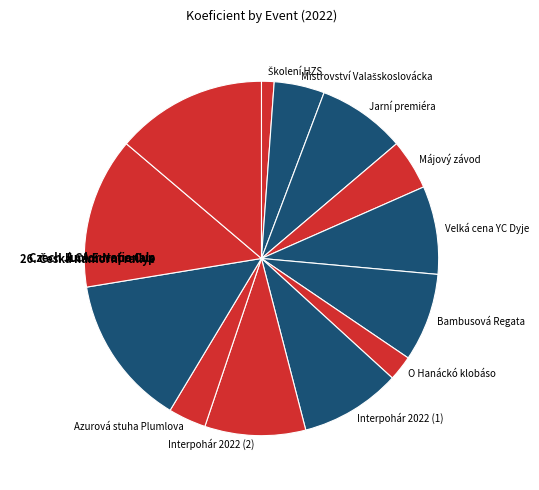

To the nearest percent, what is the combined percentage of O Hanáckó klobáso and ILCA Europa Cup?

16%